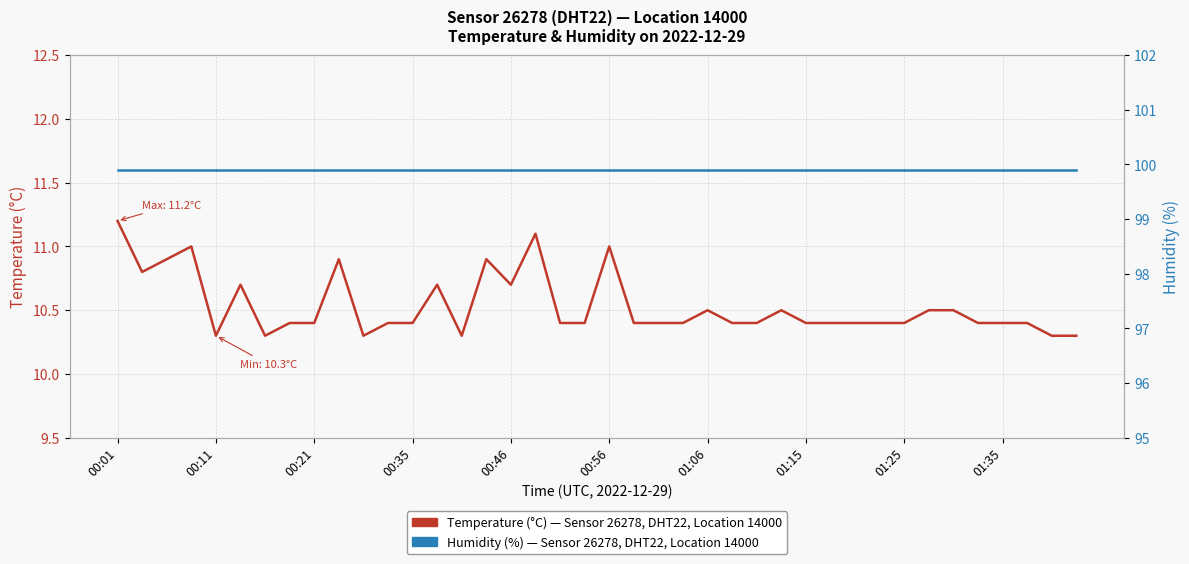

What is the value of the Humidity (%) point at the 5th from the left?

99.9